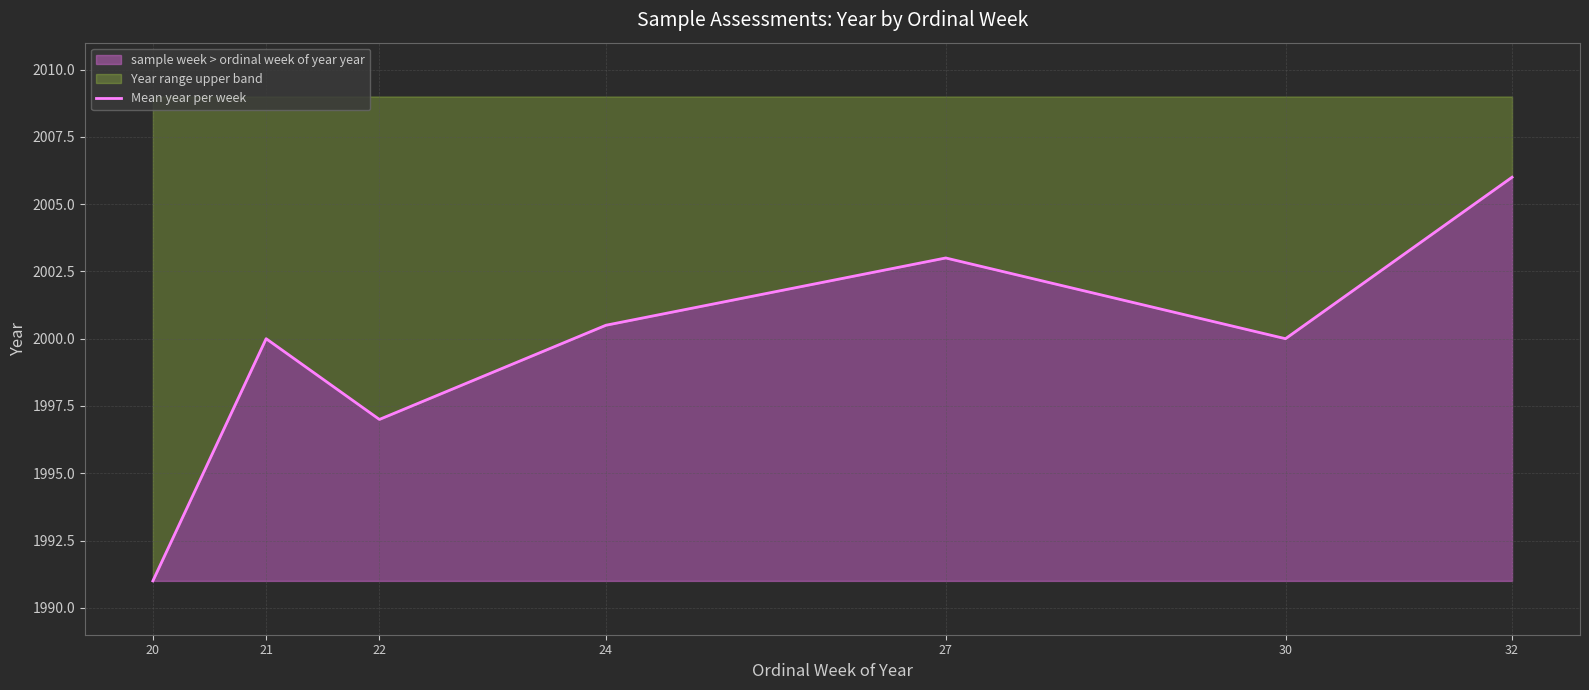

Between 21 and 27, which is larger?

27